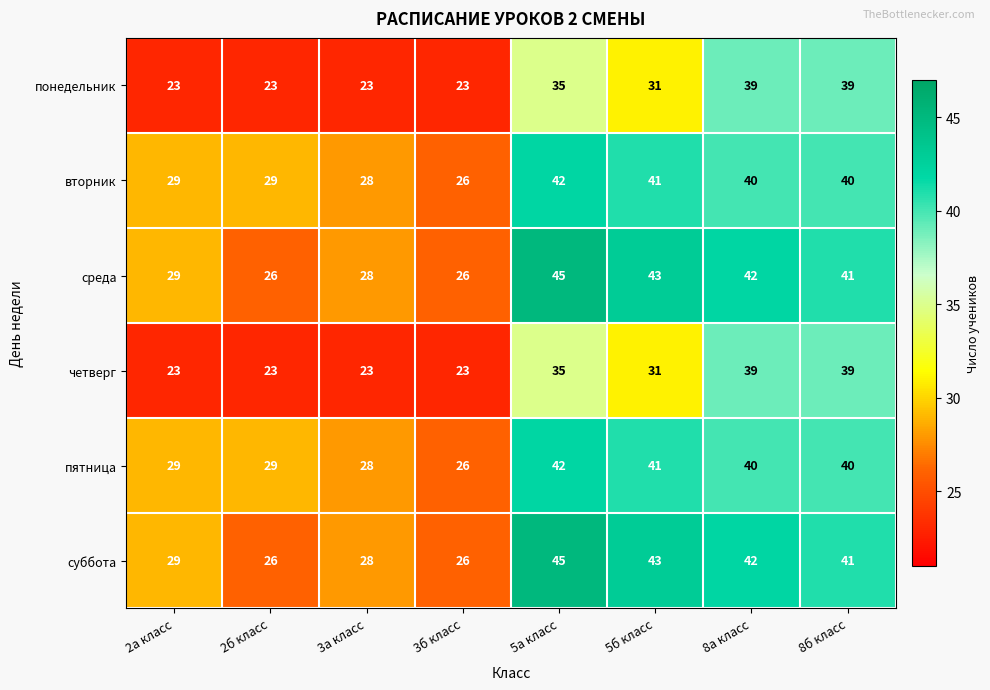

Which category has the highest value in the пятница series?

5а класс